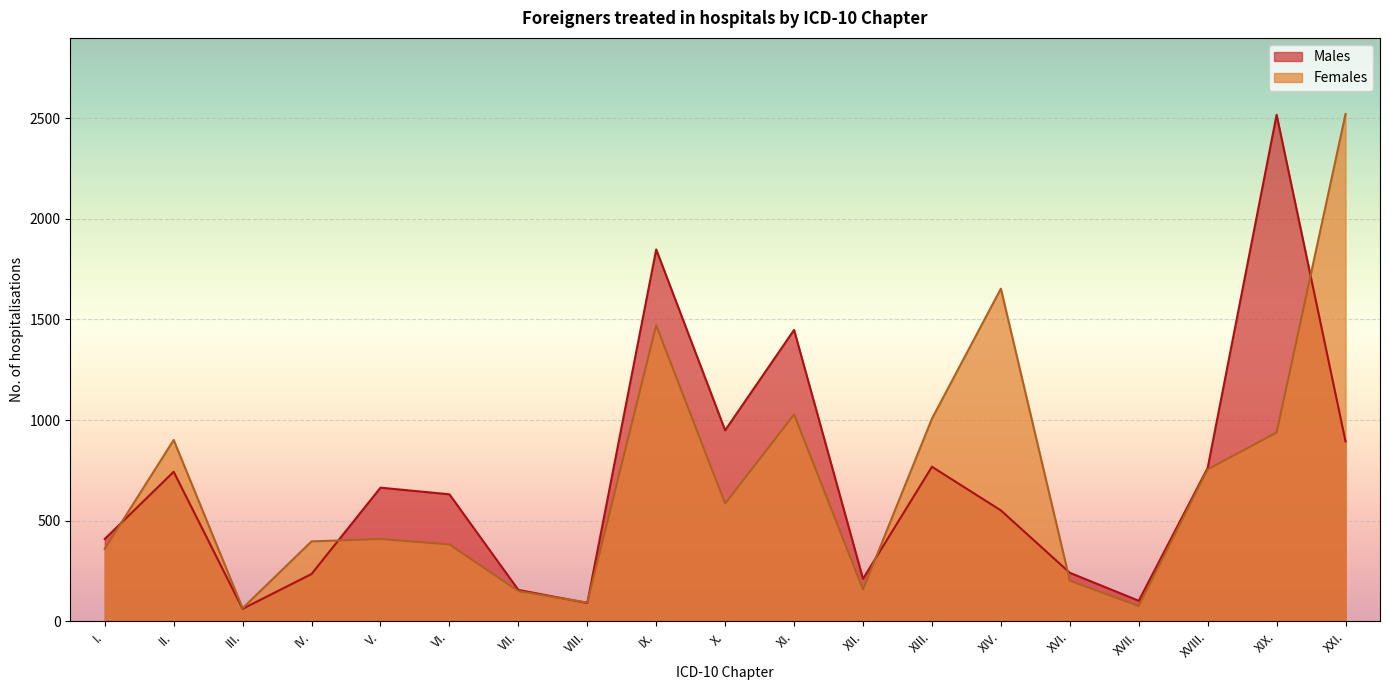

Does the chart display data point markers on the line(s)?

No